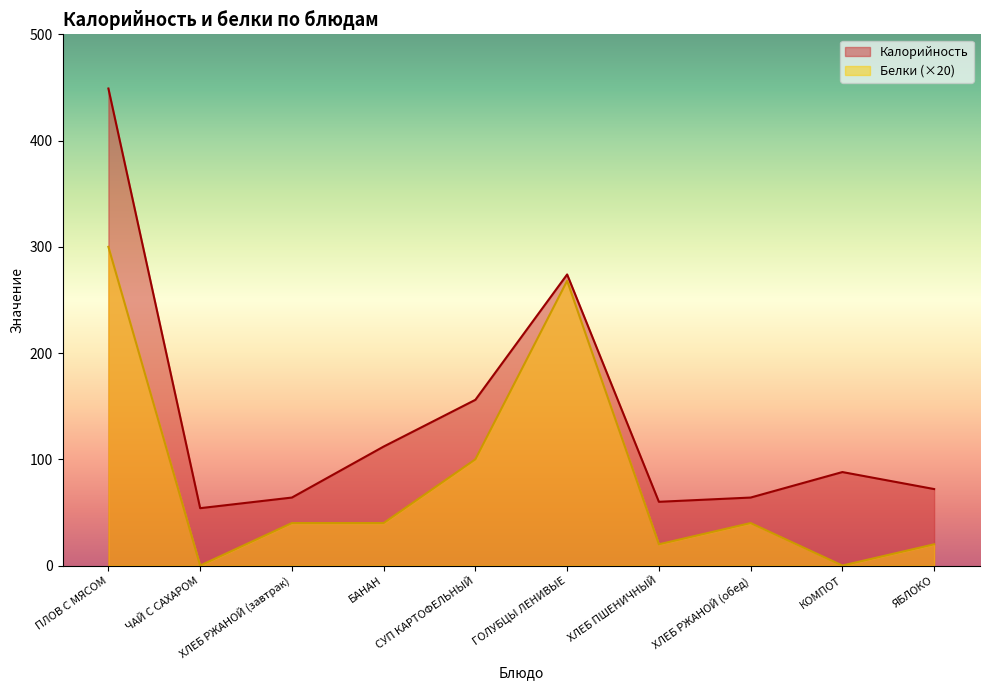

Does the chart have visible grid lines?

No